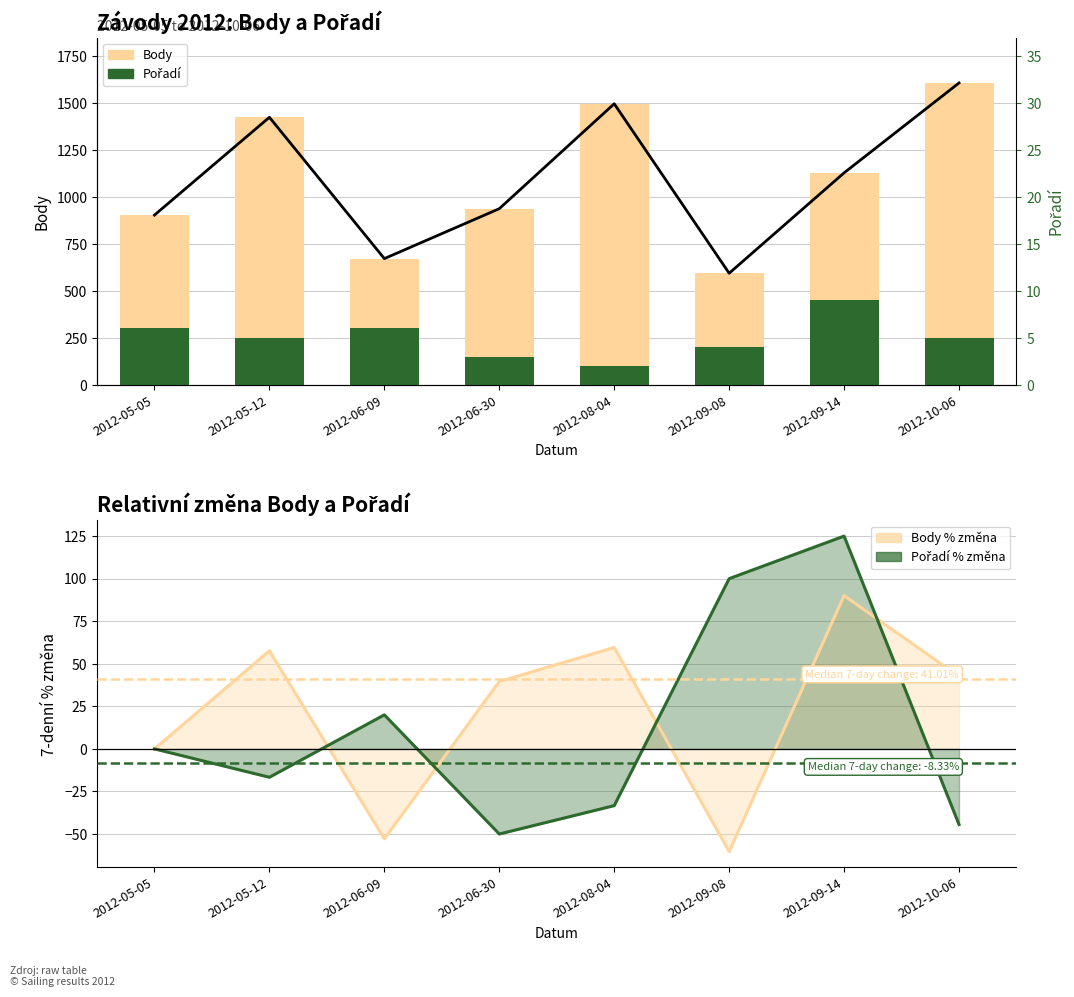

How many bars are there in each group?

2